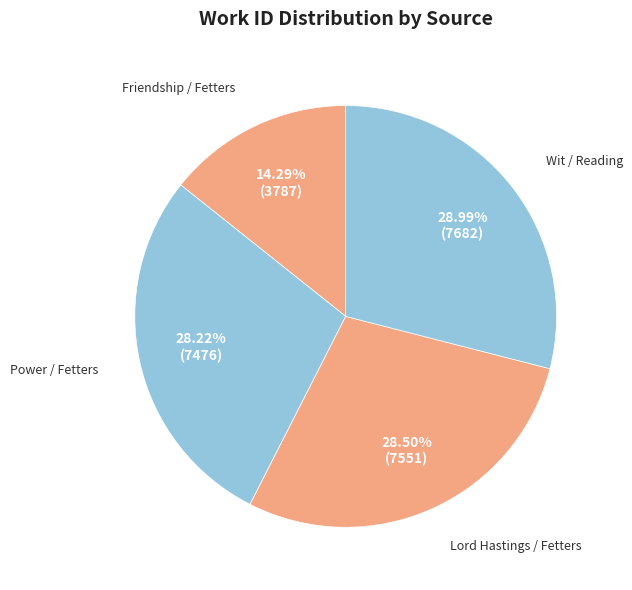

Between Friendship / Fetters and Power / Fetters, which is larger?

Power / Fetters